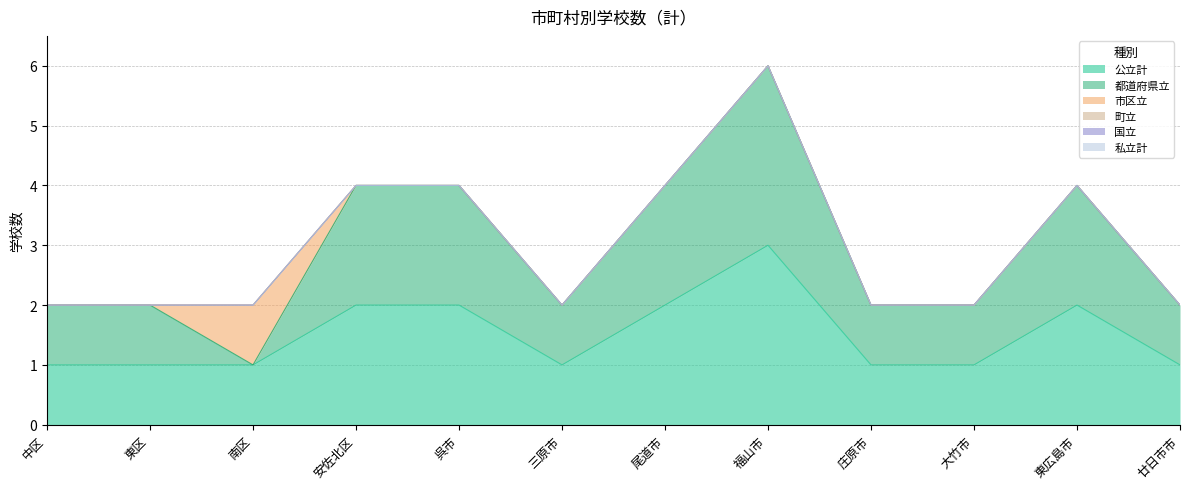

Does the chart display data point markers on the line(s)?

No